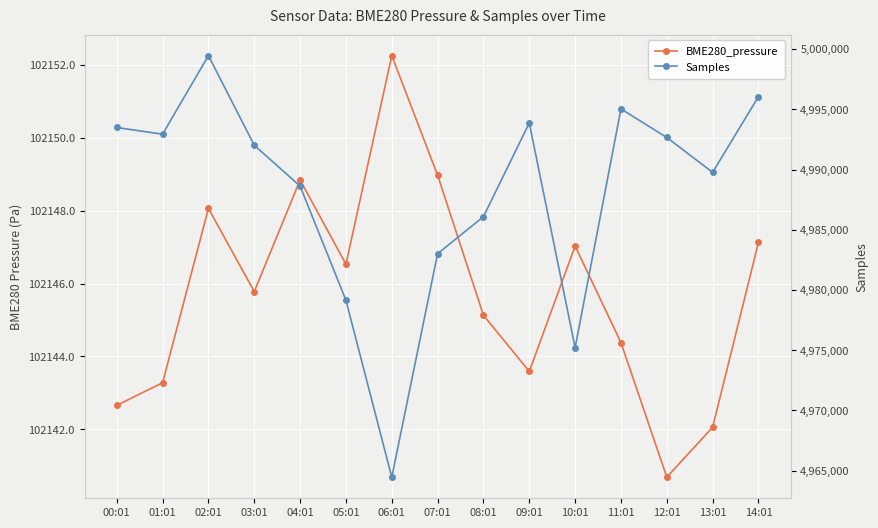

At which label is Samples closest to 4981957?

07:01